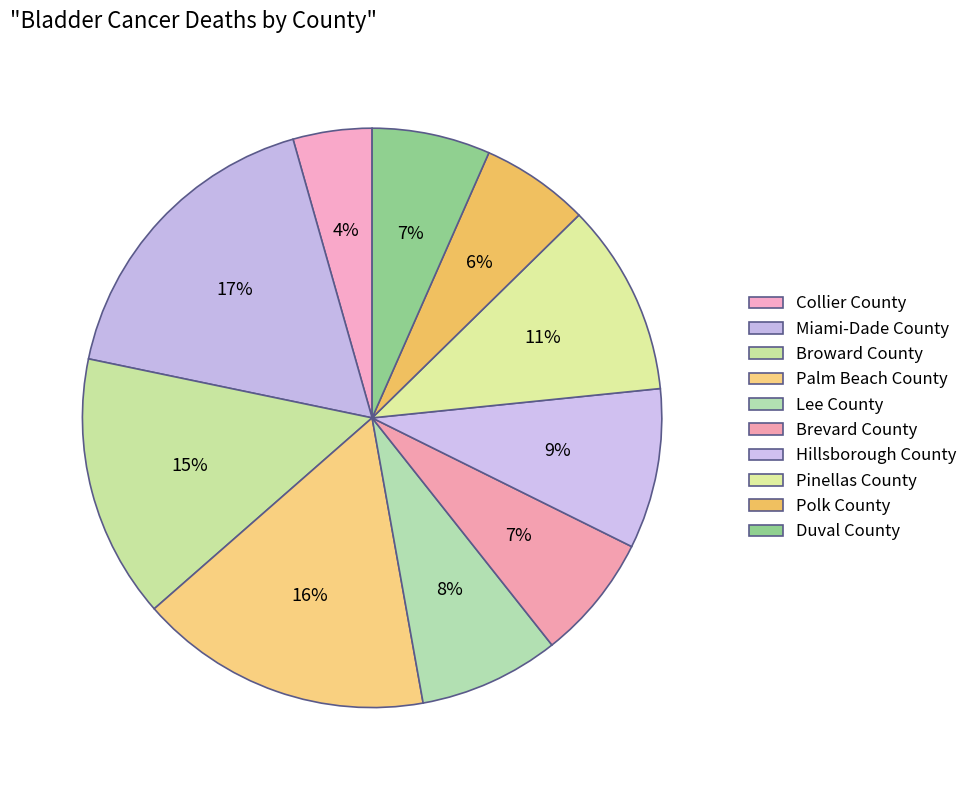

Approximately how many times larger is the value at Duval County compared to Brevard County?

0.9